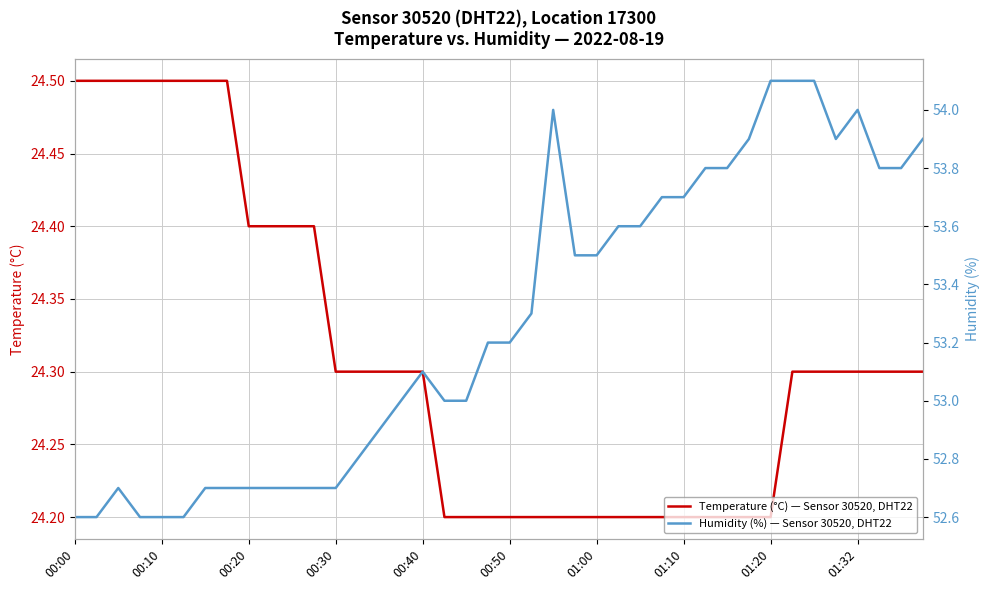

What is the difference between the highest and lowest values at 10?

28.3